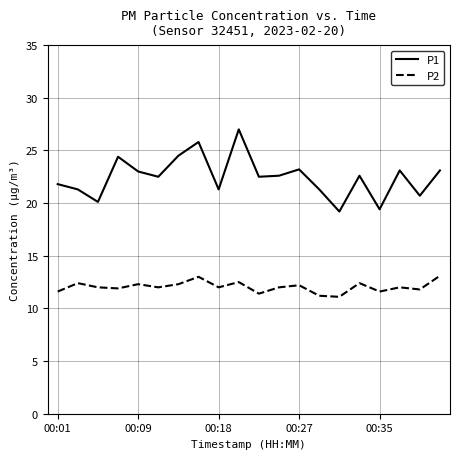

Rank the series by their average value, from lowest to highest.

P2, P1